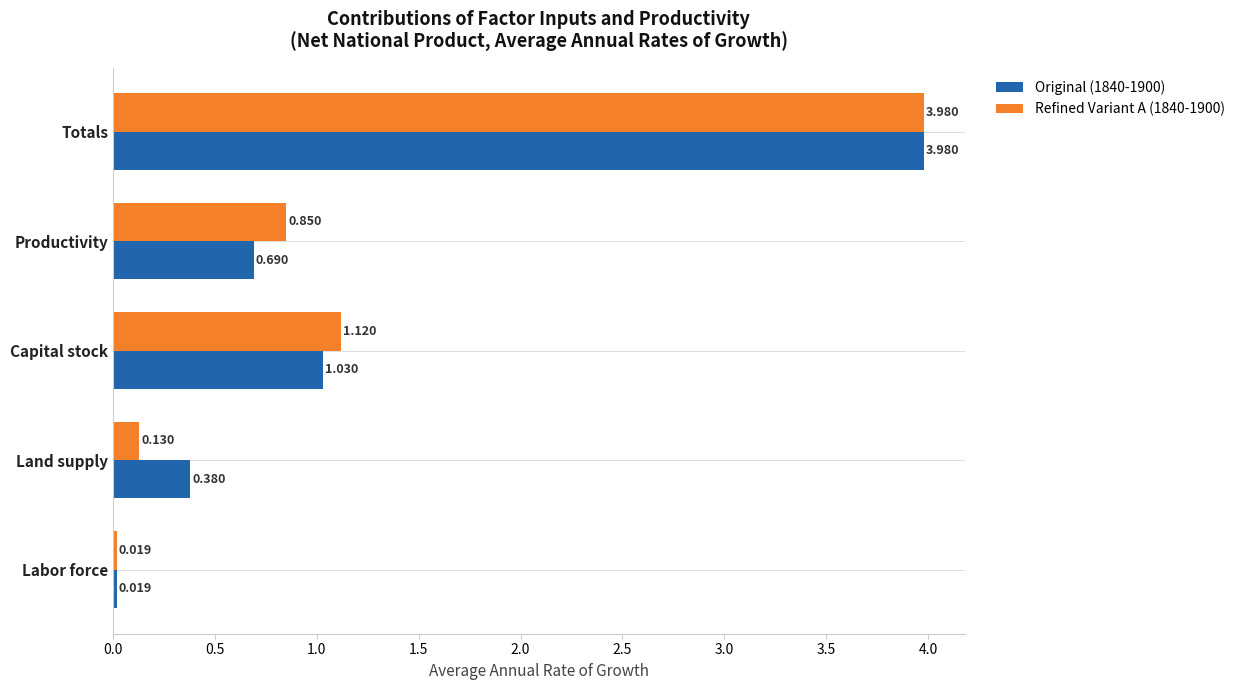

Count the number of categories in the chart.

5